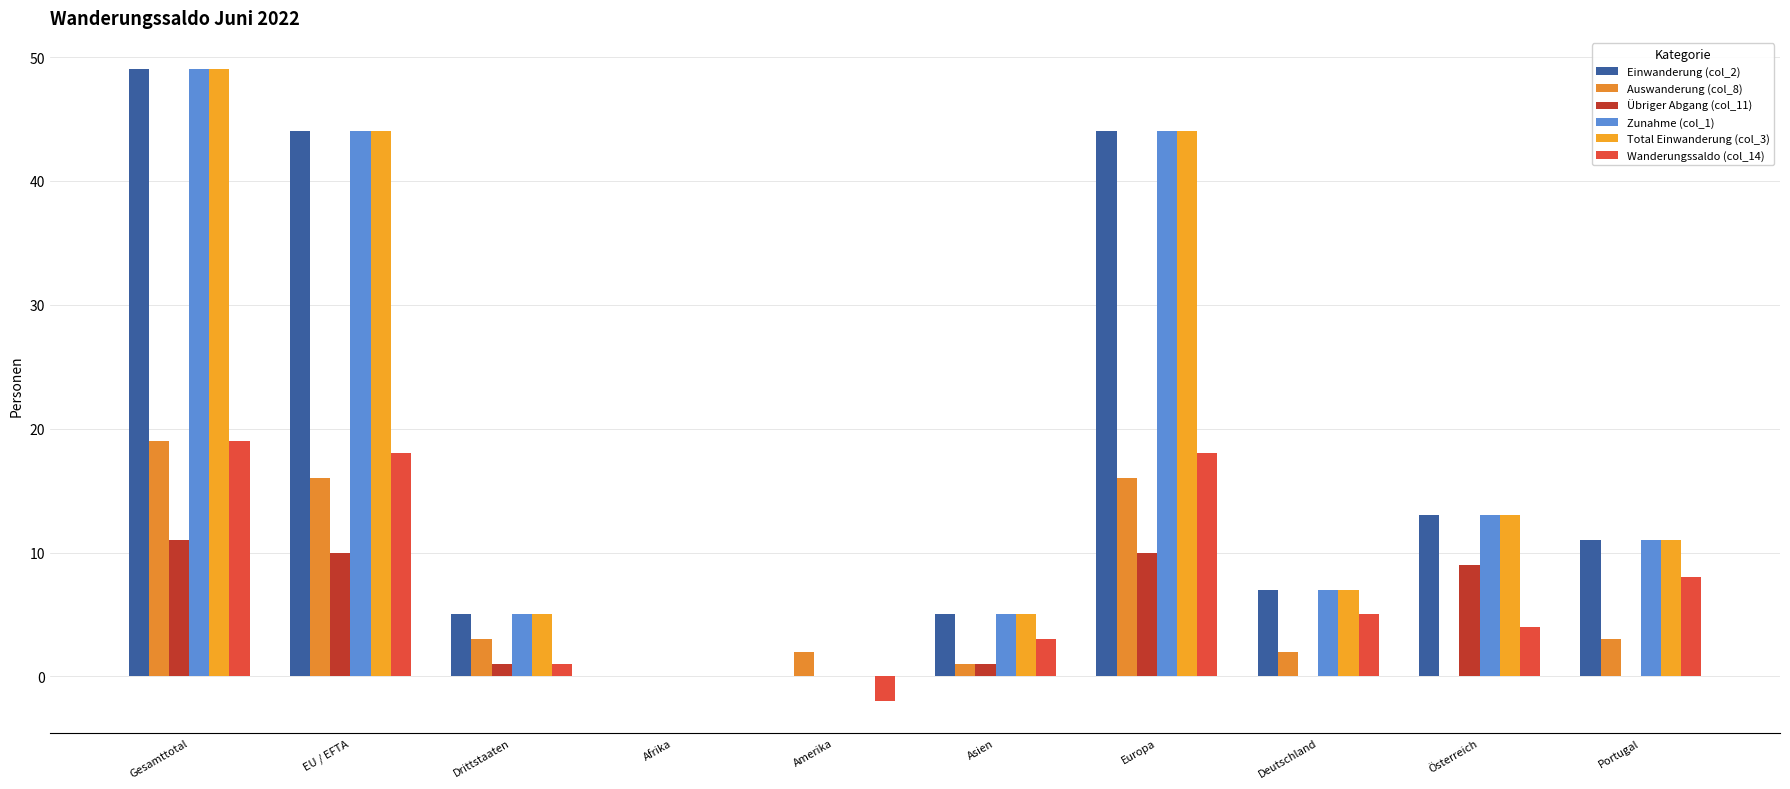

Reading left to right, list all the values displayed in this chart.

Einwanderung (col_2): Gesamttotal=49	EU / EFTA=44	Drittstaaten=5	Afrika=0	Amerika=0	Asien=5	Europa=44	Deutschland=7	Österreich=13	Portugal=11
Auswanderung (col_8): Gesamttotal=19	EU / EFTA=16	Drittstaaten=3	Afrika=0	Amerika=2	Asien=1	Europa=16	Deutschland=2	Österreich=0	Portugal=3
Übriger Abgang (col_11): Gesamttotal=11	EU / EFTA=10	Drittstaaten=1	Afrika=0	Amerika=0	Asien=1	Europa=10	Deutschland=0	Österreich=9	Portugal=0
Zunahme (col_1): Gesamttotal=49	EU / EFTA=44	Drittstaaten=5	Afrika=0	Amerika=0	Asien=5	Europa=44	Deutschland=7	Österreich=13	Portugal=11
Total Einwanderung (col_3): Gesamttotal=49	EU / EFTA=44	Drittstaaten=5	Afrika=0	Amerika=0	Asien=5	Europa=44	Deutschland=7	Österreich=13	Portugal=11
Wanderungssaldo (col_14): Gesamttotal=19	EU / EFTA=18	Drittstaaten=1	Afrika=0	Amerika=-2	Asien=3	Europa=18	Deutschland=5	Österreich=4	Portugal=8